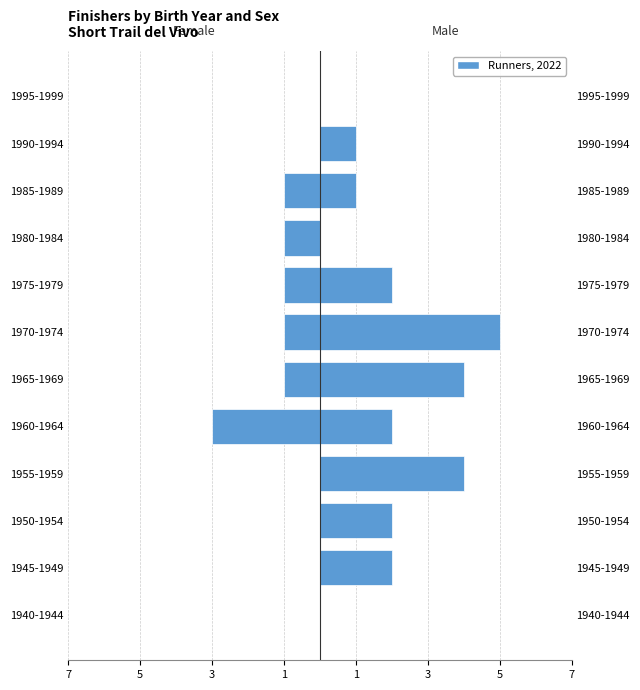

What is the sum of the Male values at 1950-1954 and 1995-1999?

2